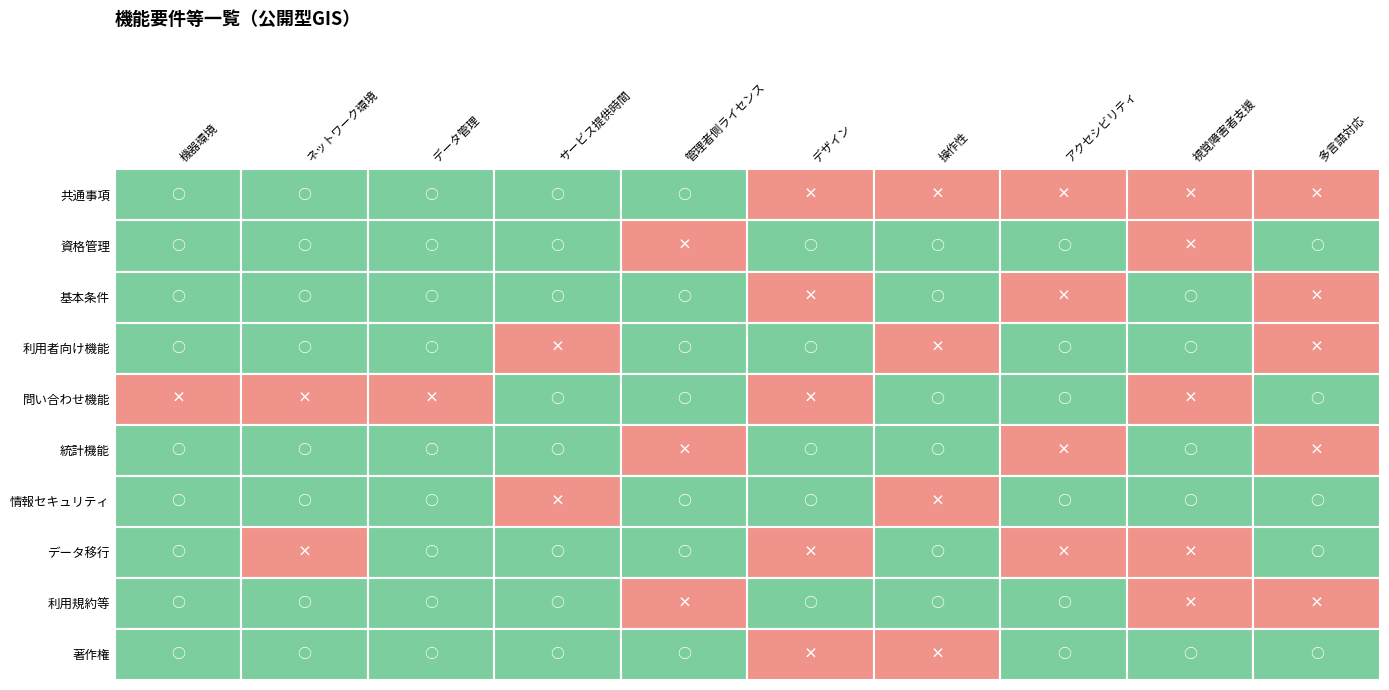

Rank the categories by サービス提供時間 value from highest to lowest.

共通事項, 資格管理, 基本条件, 問い合わせ機能, 統計機能, データ移行, 利用規約等, 著作権, 利用者向け機能, 情報セキュリティ